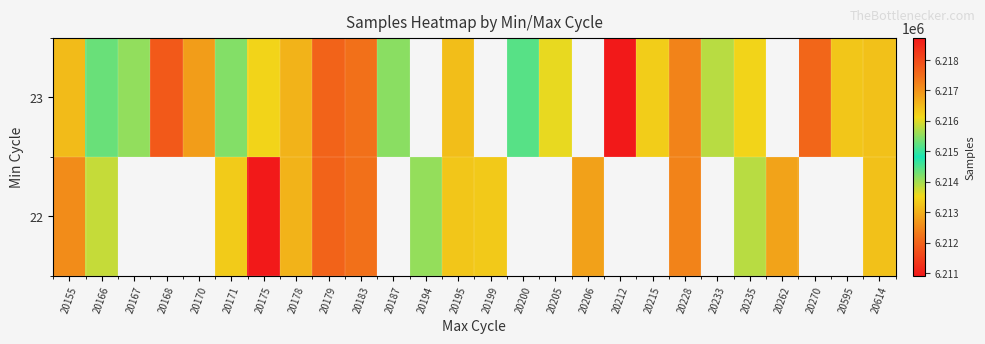

At which category does the chart reach its minimum across all series?

20175